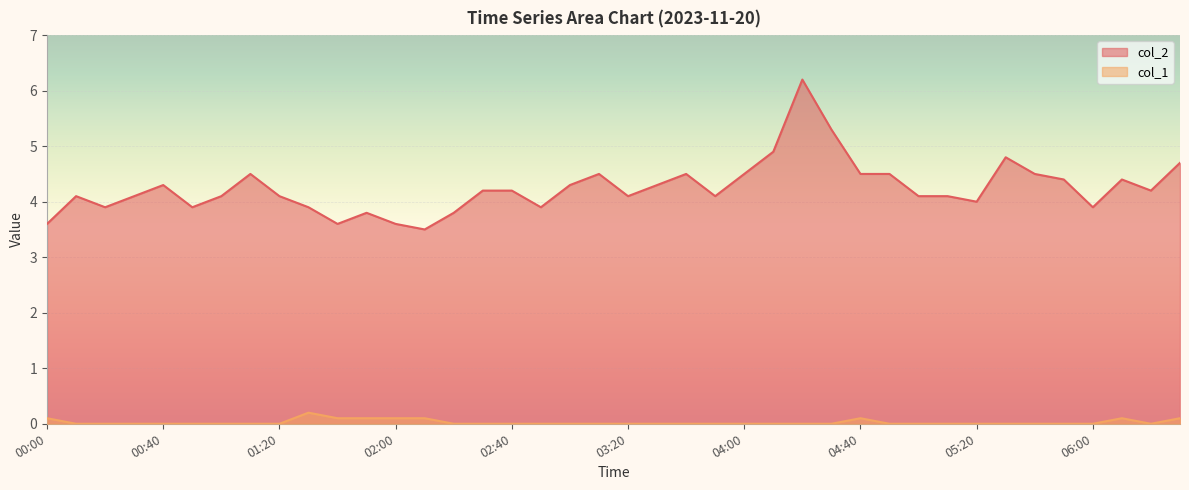

How many values in col_1 are above zero?

9